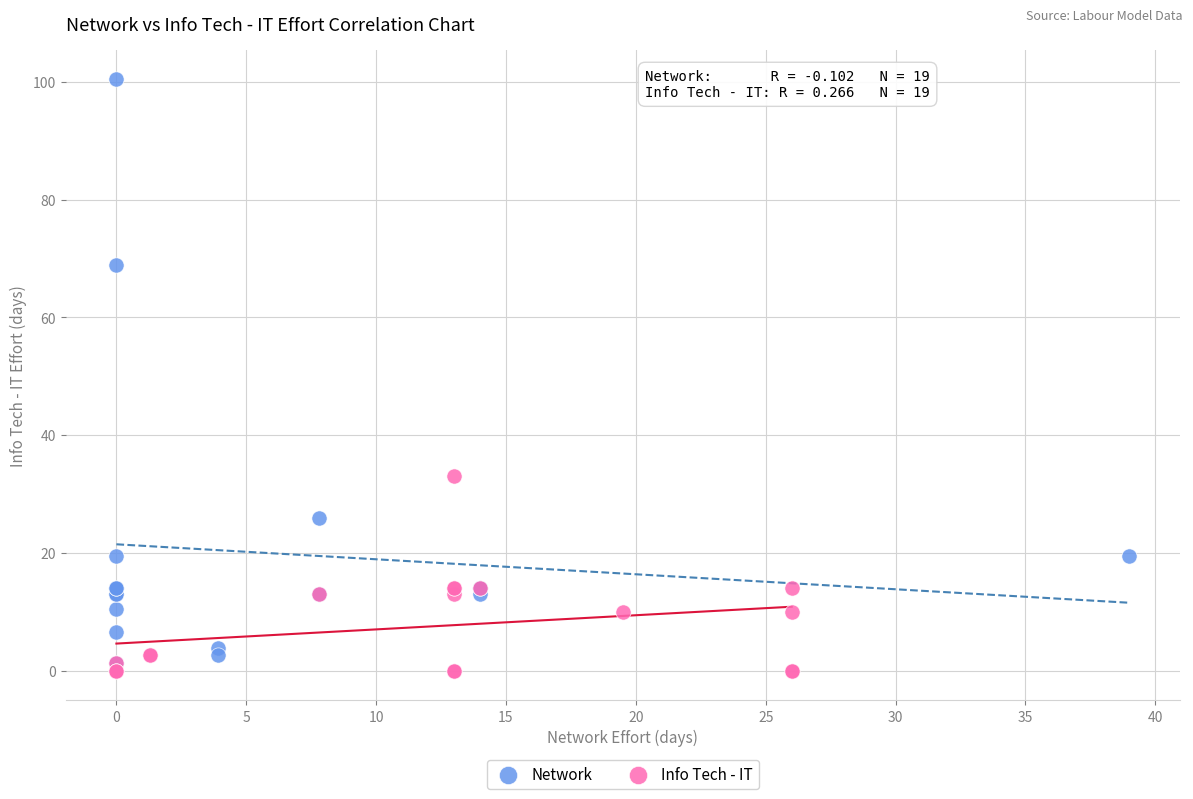

Which series contains the highest Y value?

Network